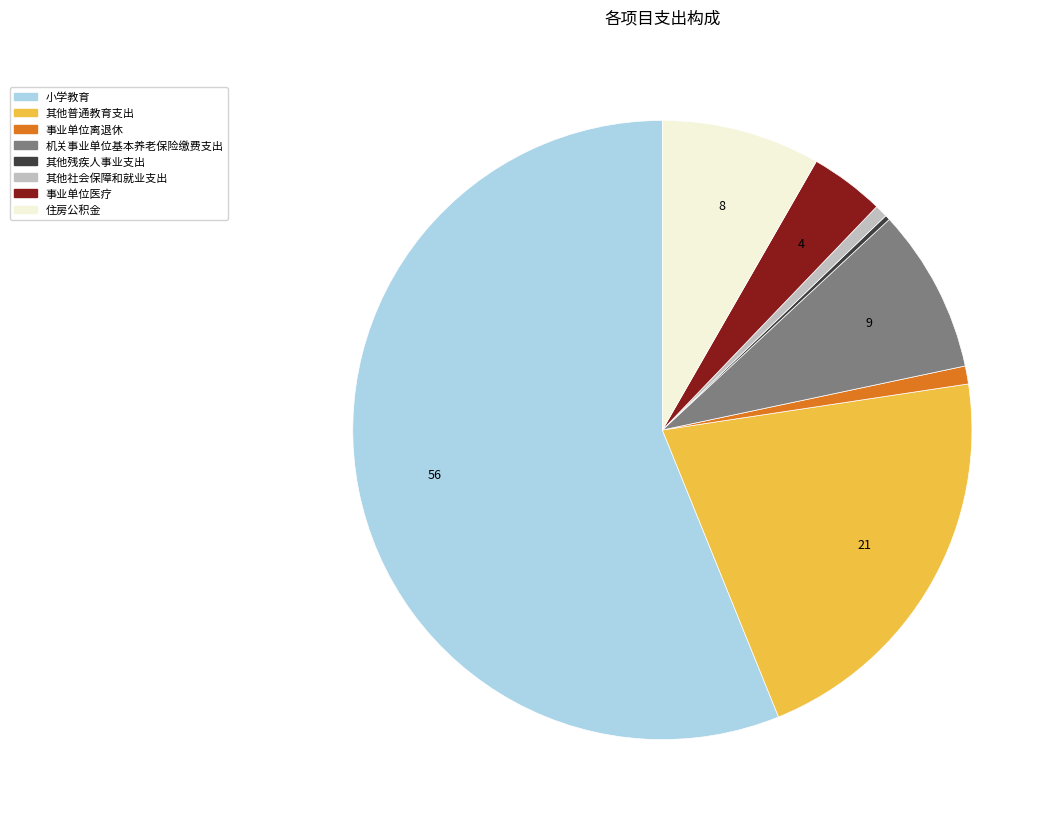

Which slice is the largest?

小学教育